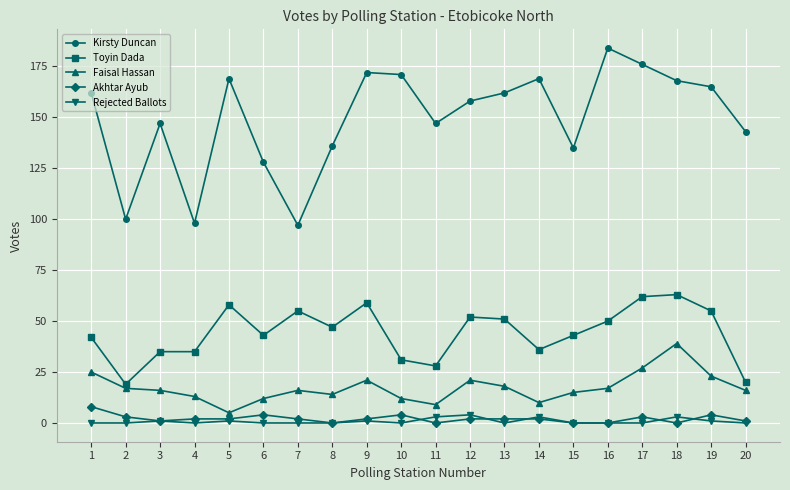

Between 13 and 20, which series saw the biggest shift?

Toyin Dada